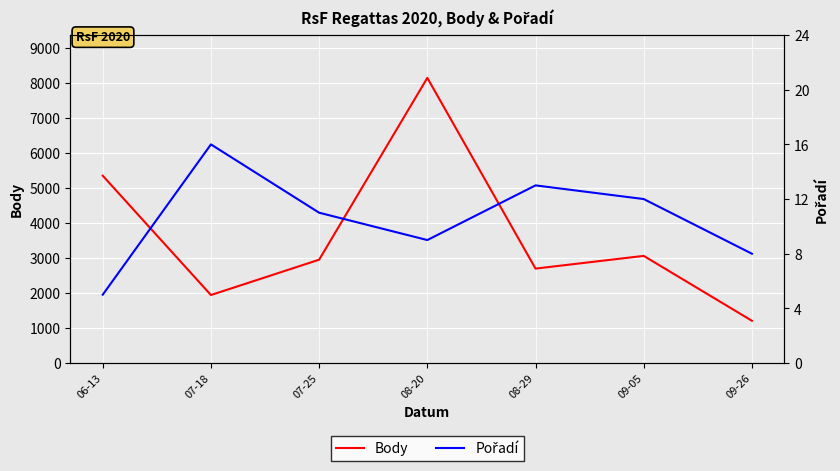

Is it true that Body equals 8010 at 06-13?

False